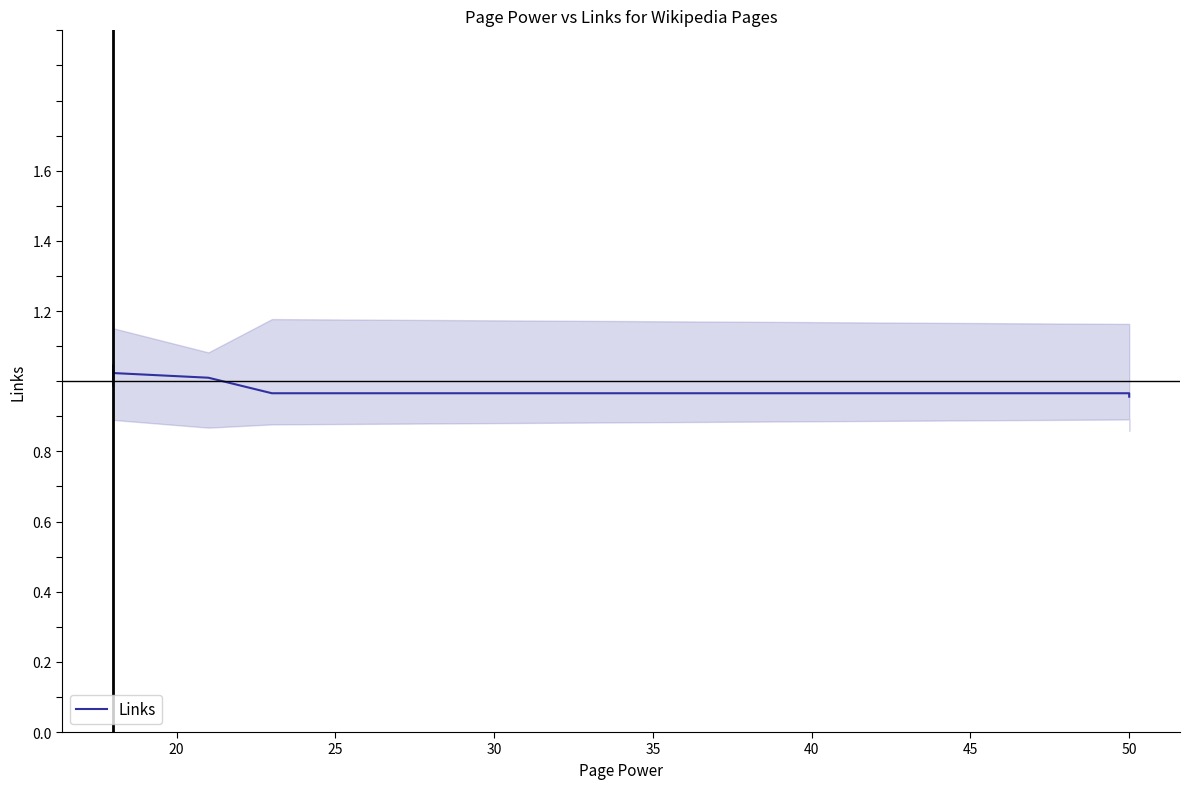

Is this an area chart (filled region under the line)?

No